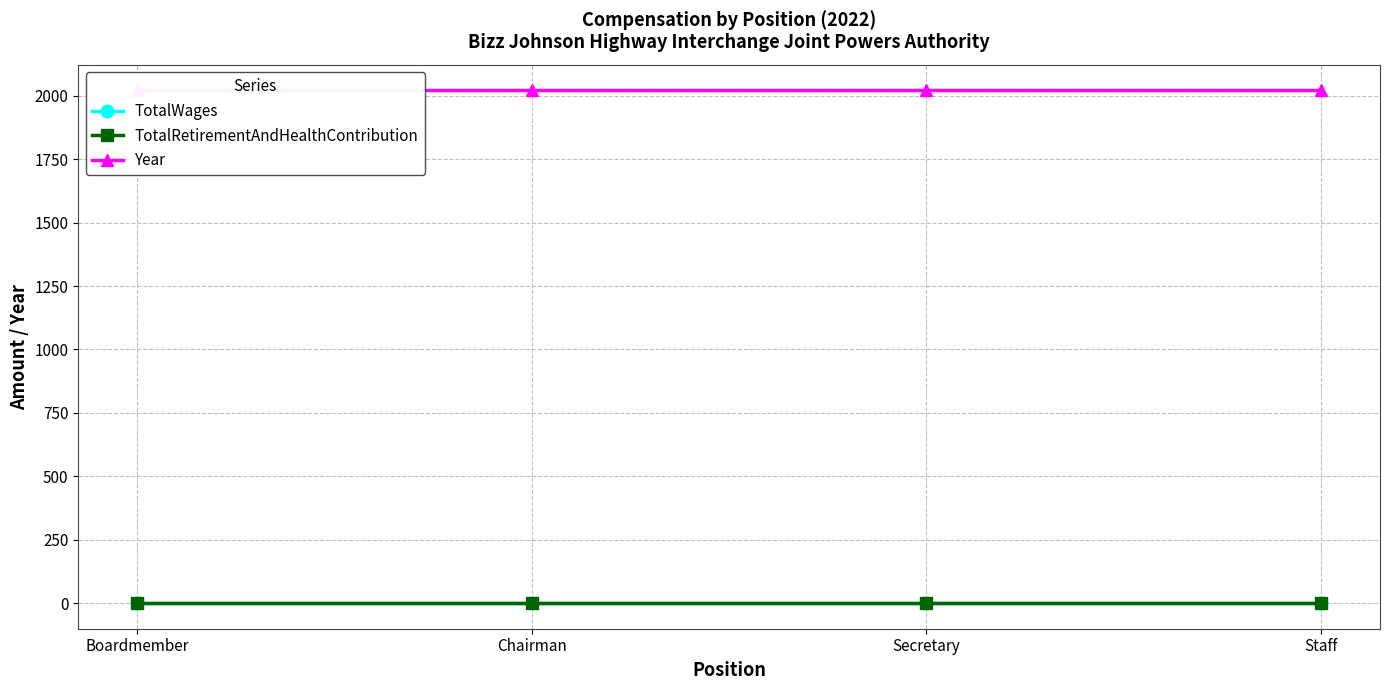

True or false: TotalRetirementAndHealthContribution and TotalWages intersect in this chart.

False